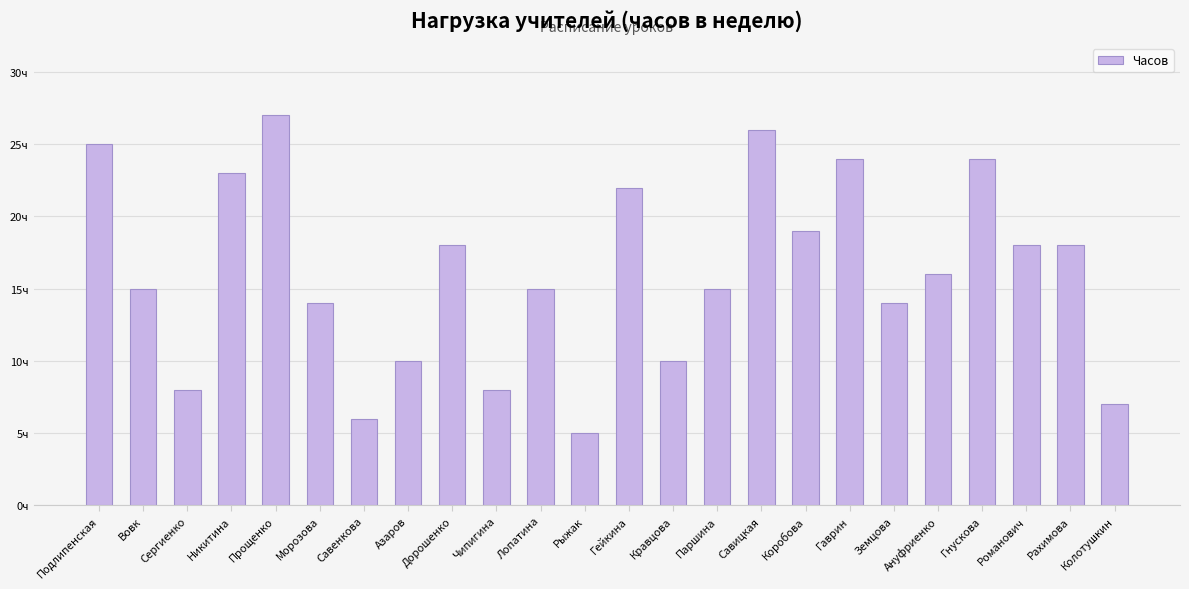

Which has a higher value, Рыжак or Гнускова?

Гнускова